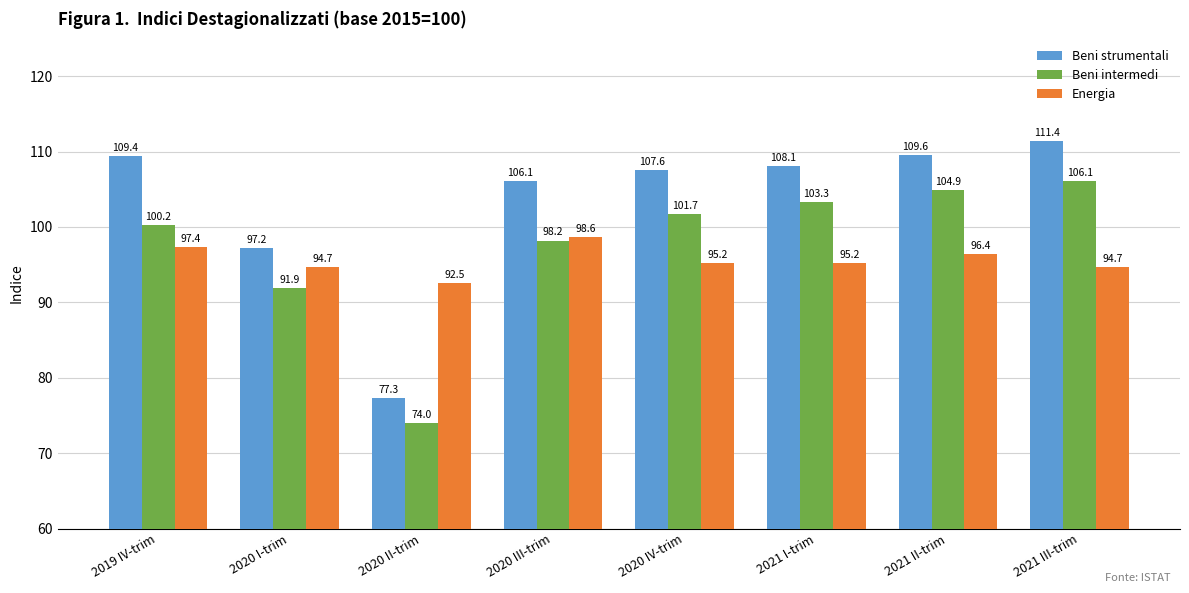

What is the label of the 6th bar from the left?

2021 I-trim